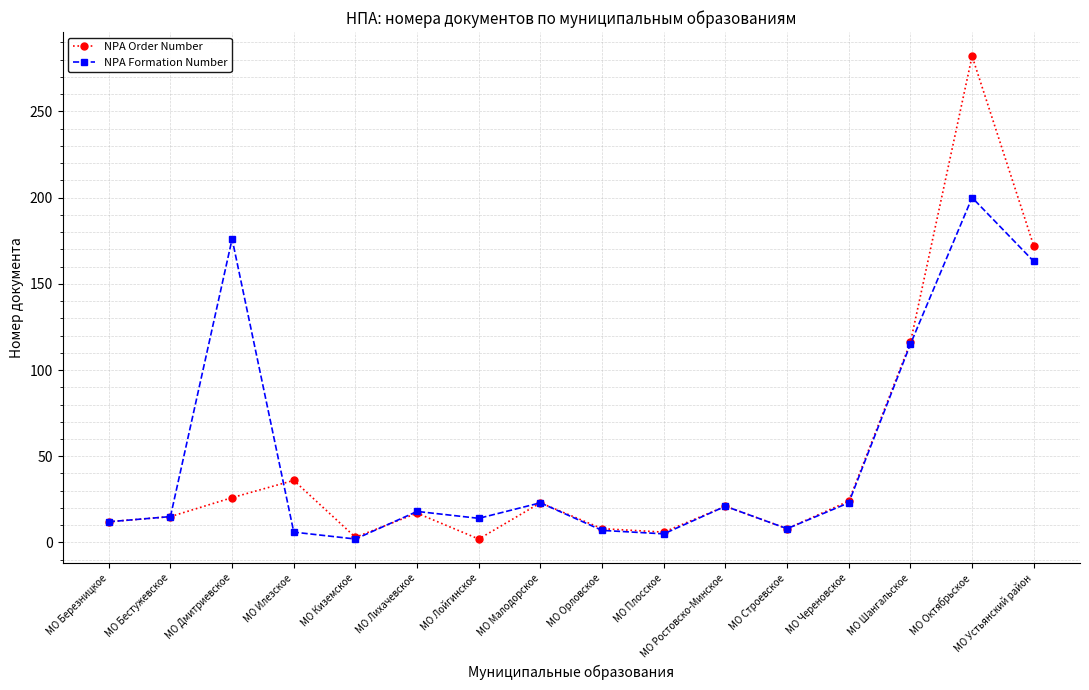

Rank the series by their maximum value, from highest to lowest.

NPA Order Number, NPA Formation Number